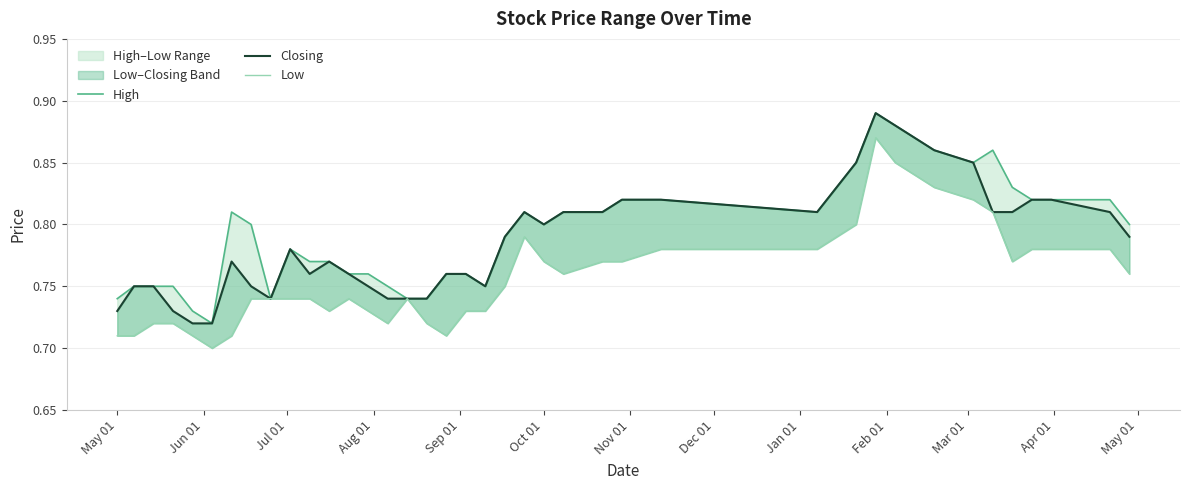

List the series in order of their overall mean, highest first.

High, Closing, Low